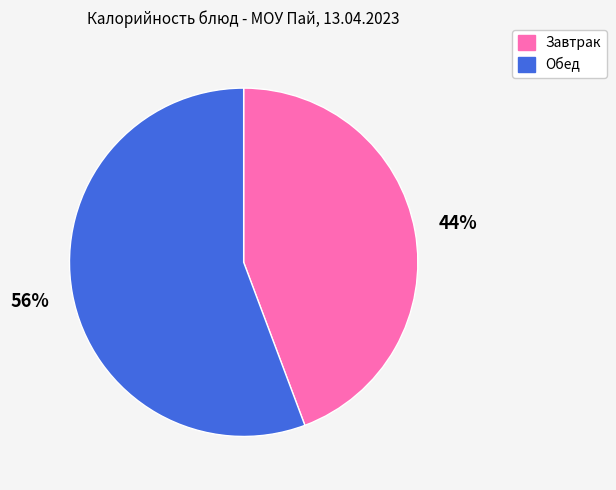

Rank the categories by value from highest to lowest.

Обед, Завтрак